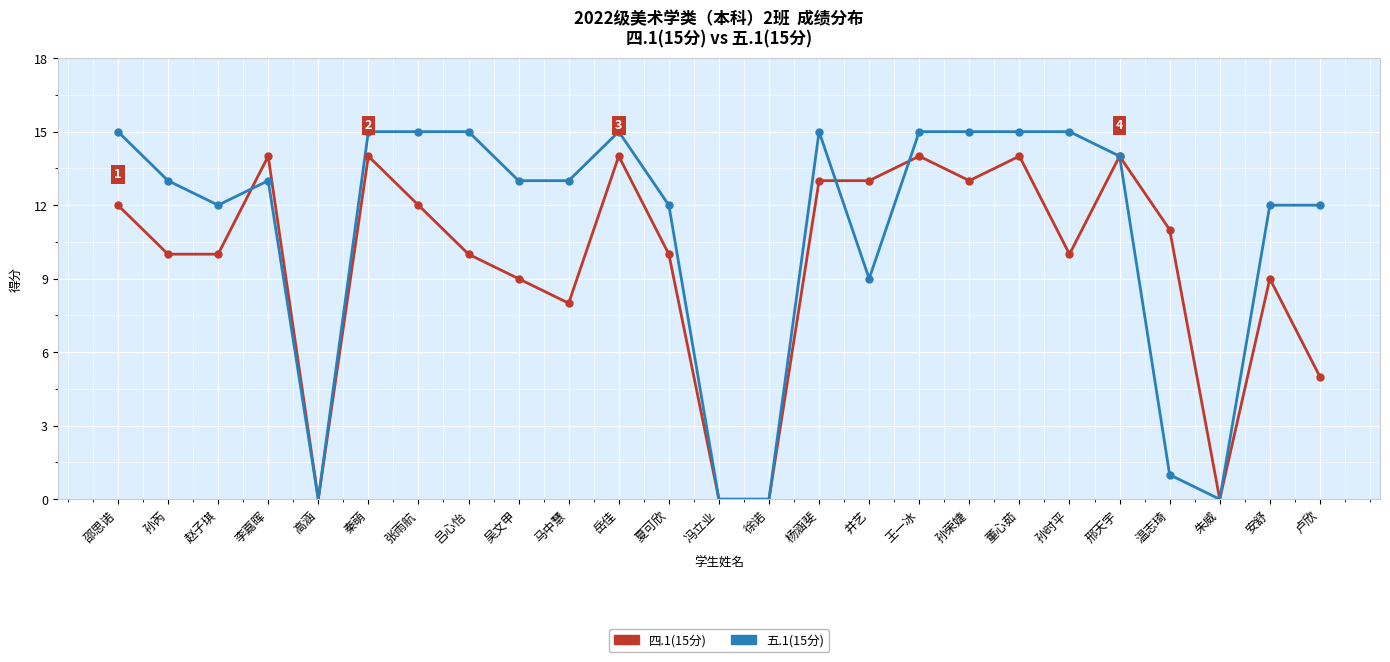

Does the chart have visible grid lines?

Yes